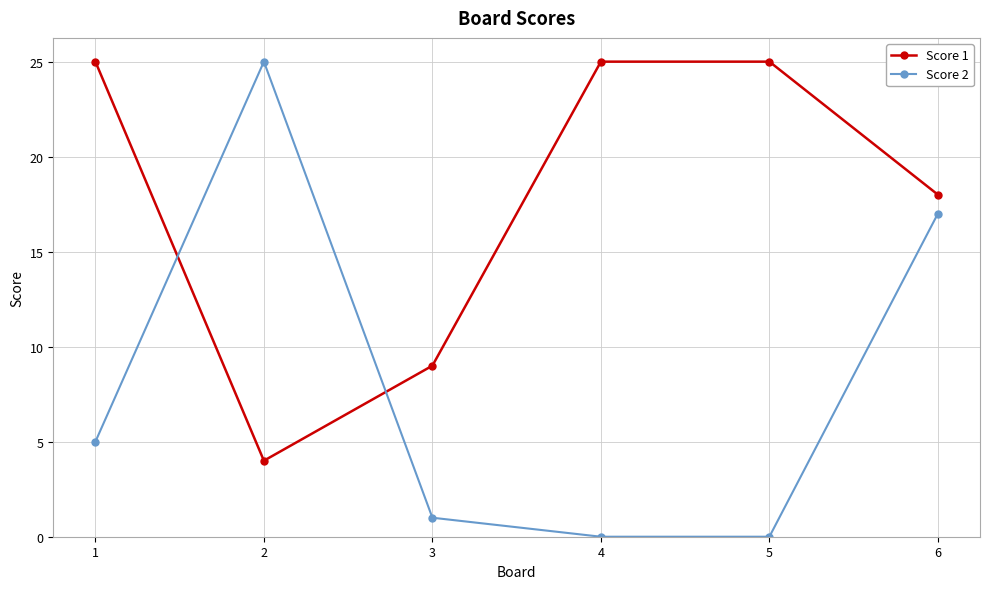

How many lines are shown in the chart?

2